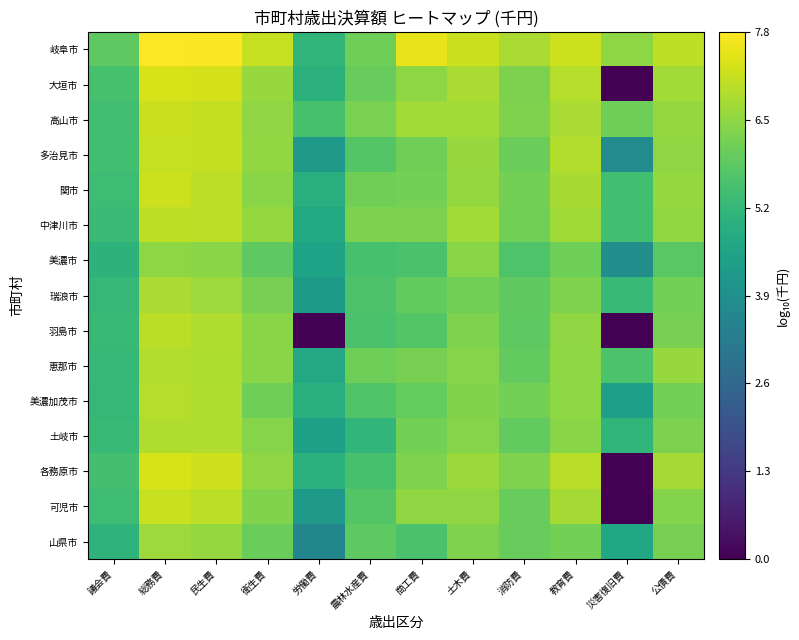

List the series in order of their peak value, highest first.

岐阜市, 各務原市, 大垣市, 関市, 高山市, 可児市, 多治見市, 中津川市, 羽島市, 美濃加茂市, 恵那市, 土岐市, 瑞浪市, 山県市, 美濃市